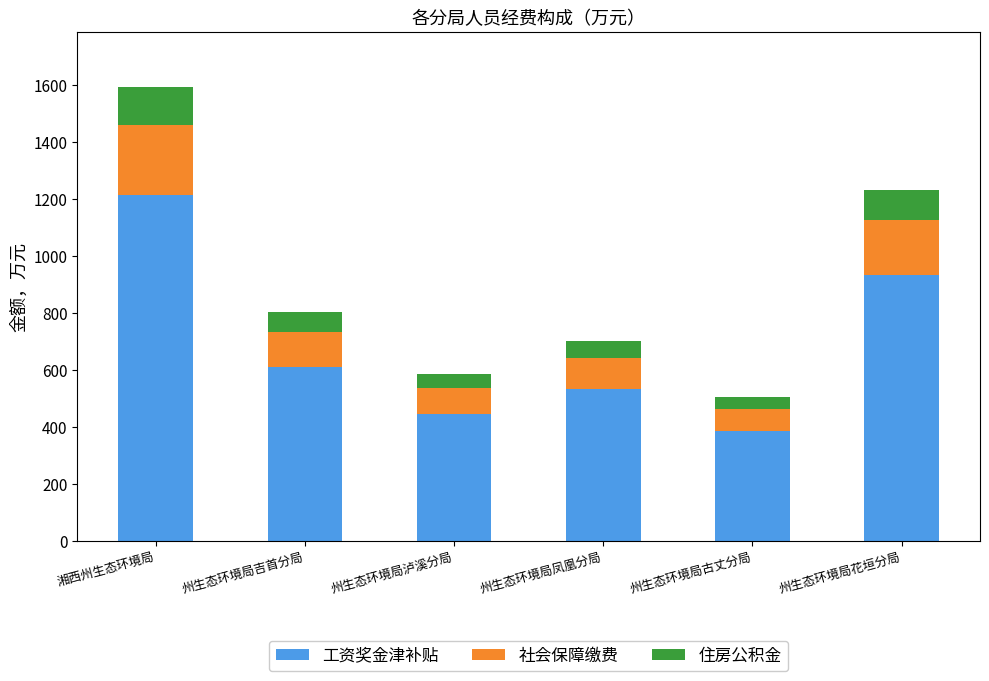

The 工资奖金津补贴 series shows 142.1 at 州生态环境局吉首分局. True or false?

False